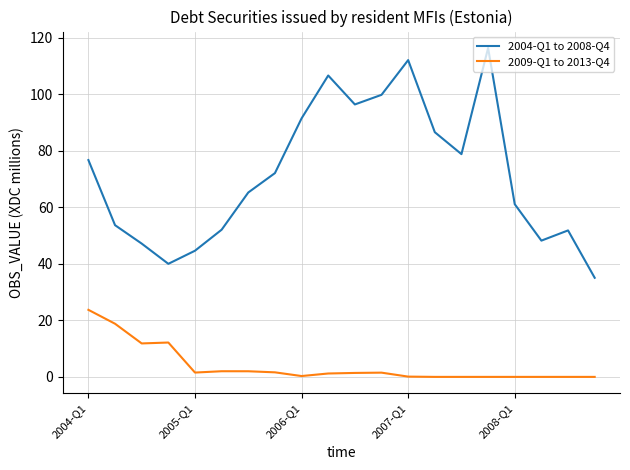

What is the difference between the maximum and minimum values in the 2009-Q1 to 2013-Q4 series?

23.7